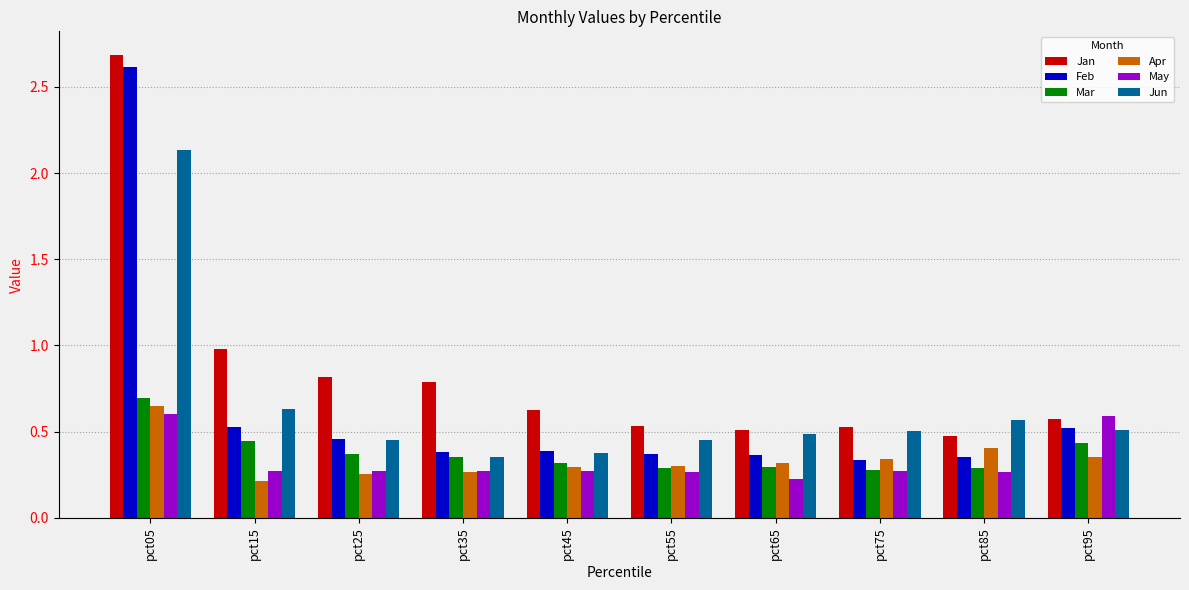

Which category has the lowest value in the May series?

pct65